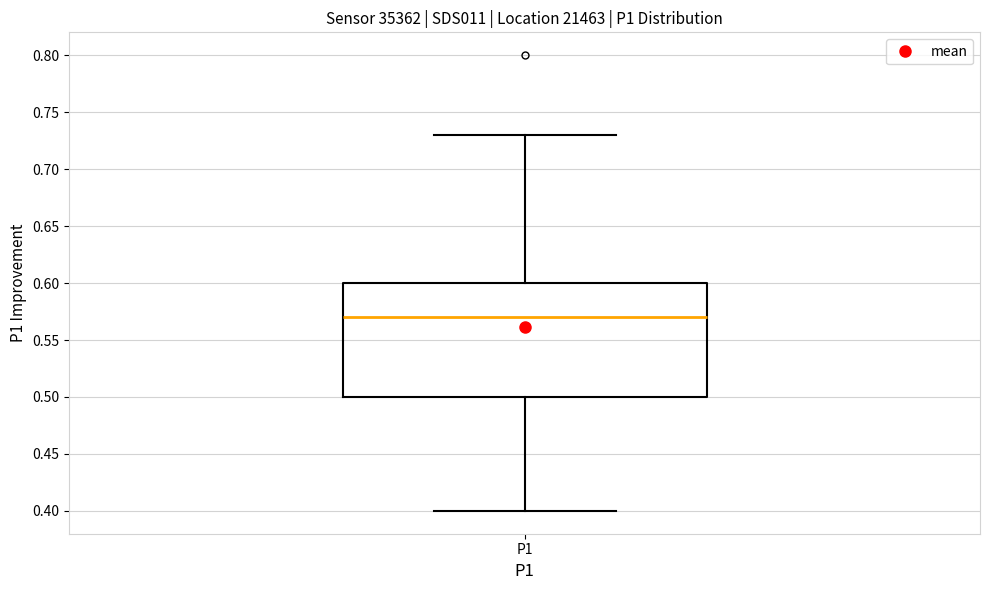

Where does the median line of the box for P1 sit on the y-axis? The values are not printed on the chart, so give them approximately, as read against the axis.

0.57